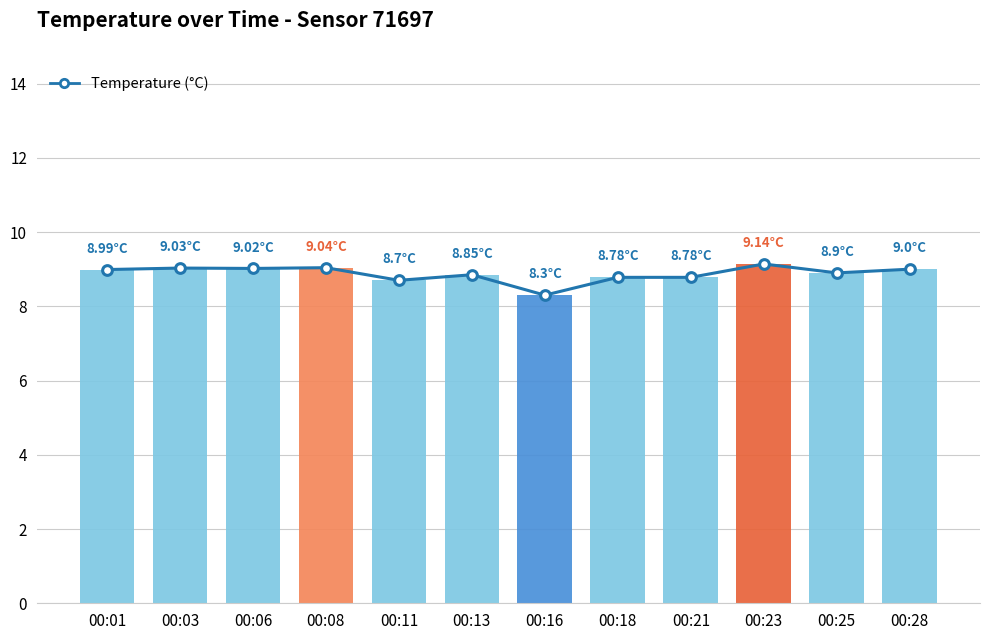

Reading right to left, list all the values displayed in this chart.

9.0	8.9	9.1	8.8	8.8	8.3	8.8	8.7	9.0	9.0	9.0	9.0